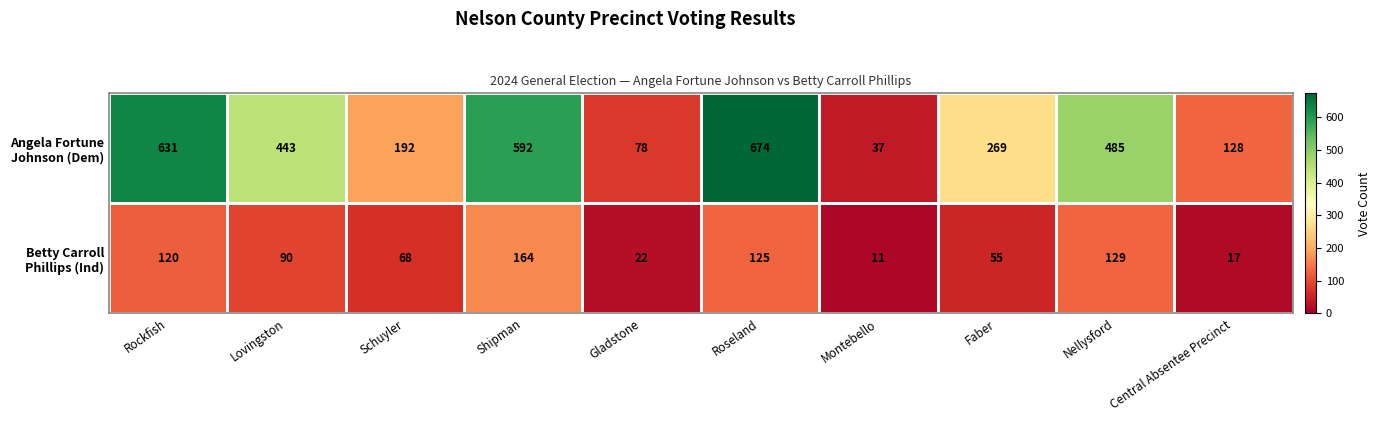

What is the total value across all series at Central Absentee Precinct?

145